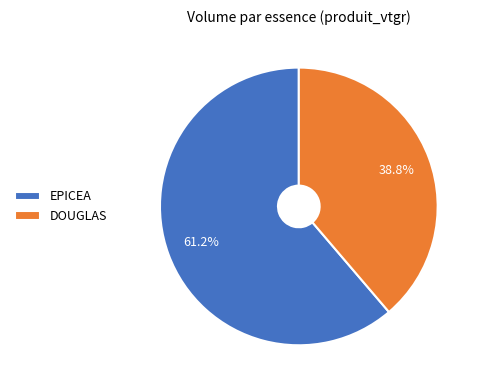

How much of the chart is everything except EPICEA?

38.8%